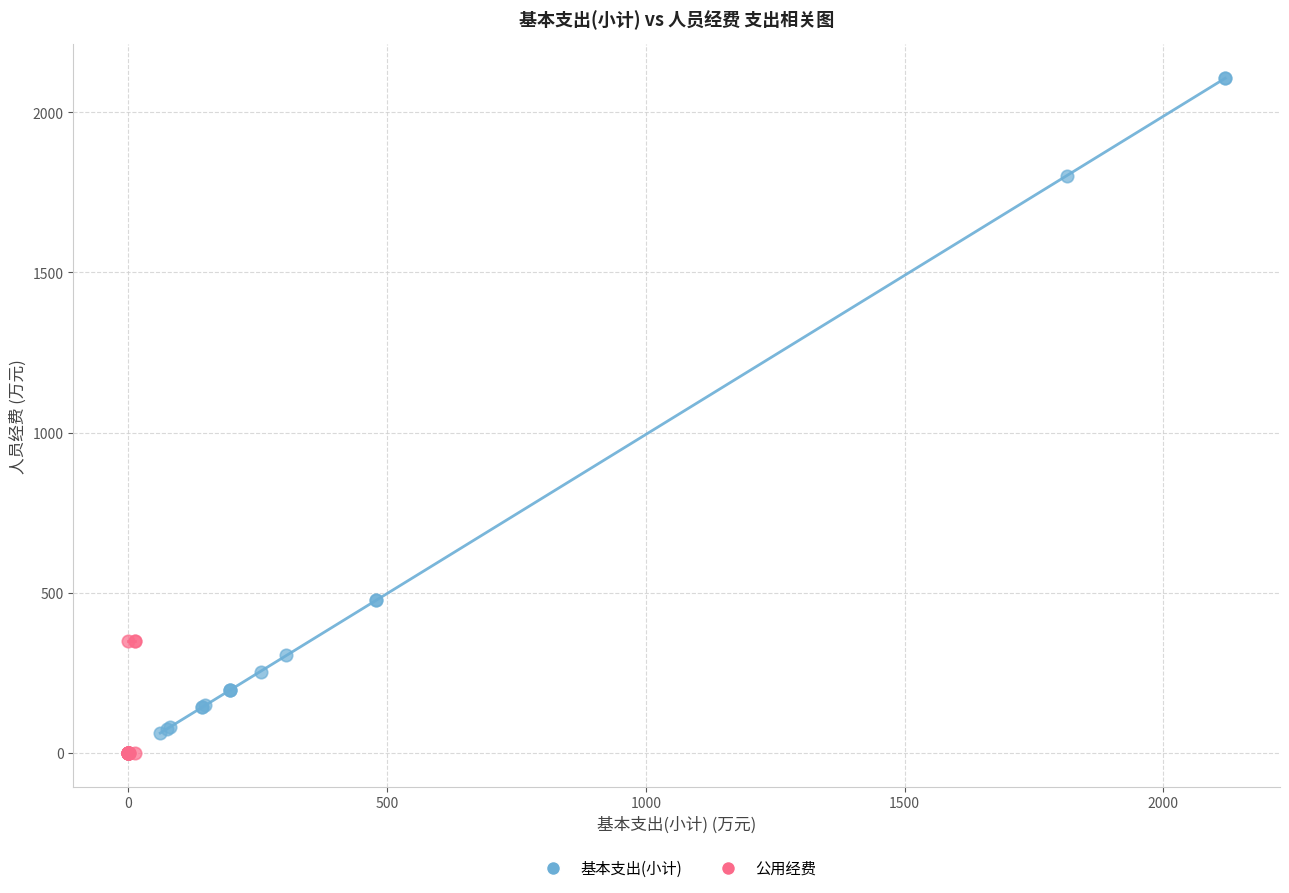

Which series contains the highest Y value?

基本支出(小计)